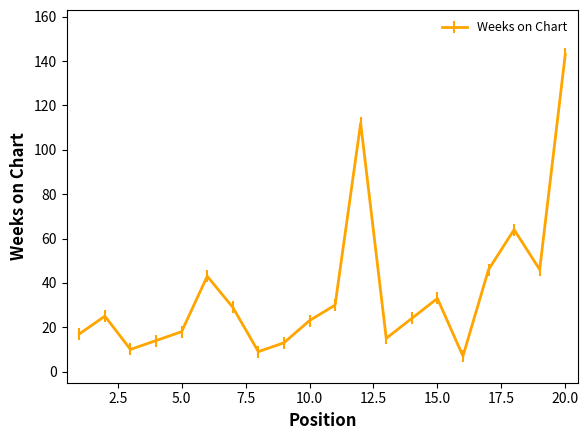

Reading right to left, list all the values displayed in this chart.

143	46	64	46	7	33	24	15	112	30	23	13	9	29	43	18	14	10	25	17